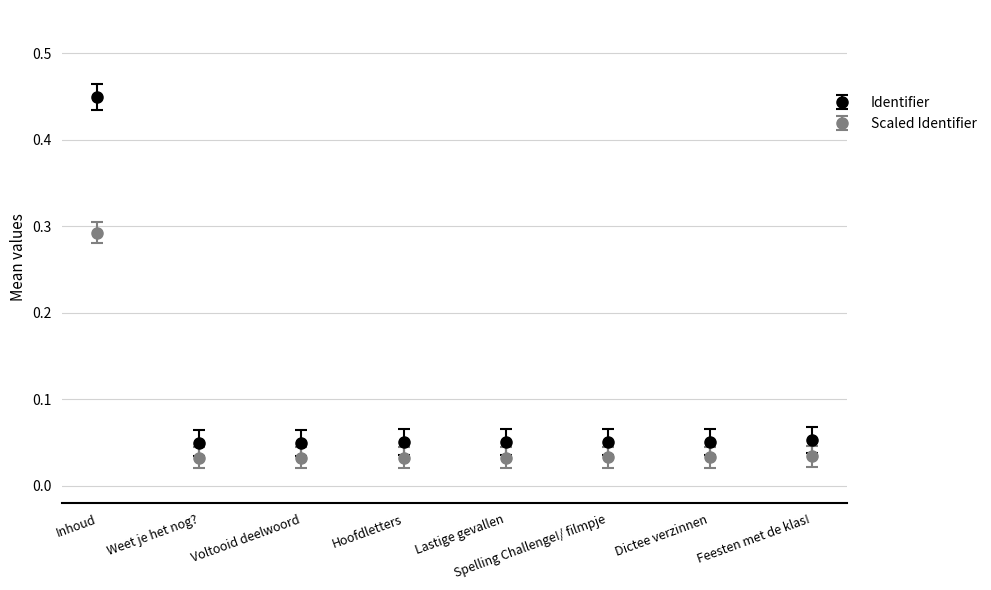

How many categories are shown in the chart?

8